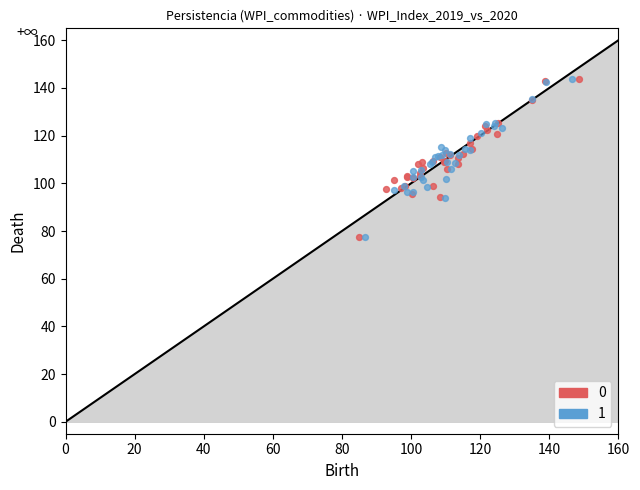

What are all the series names shown in the legend?

0, 1